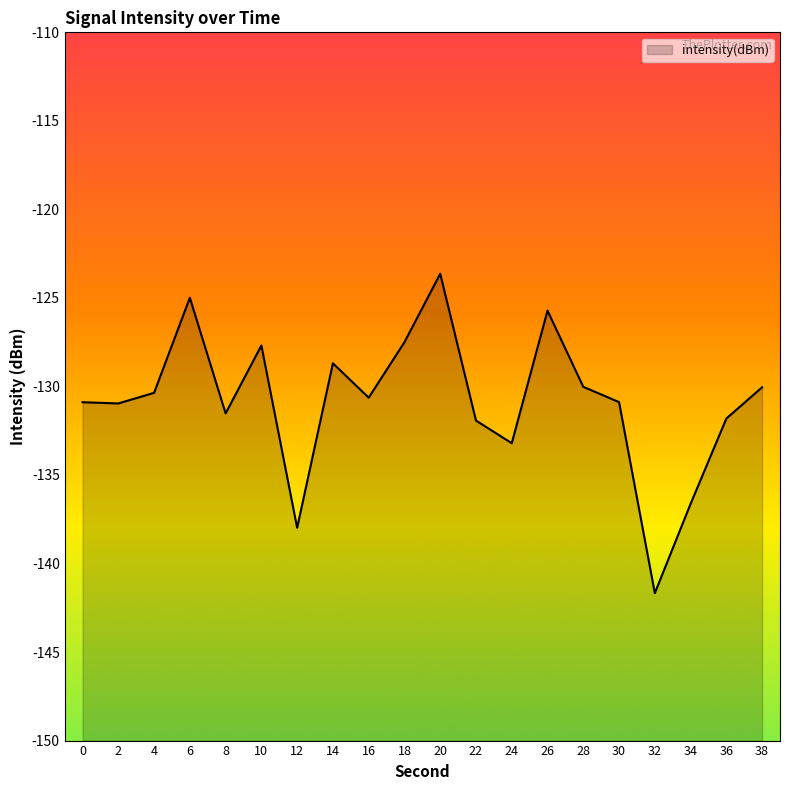

How many data points does each series have?

20